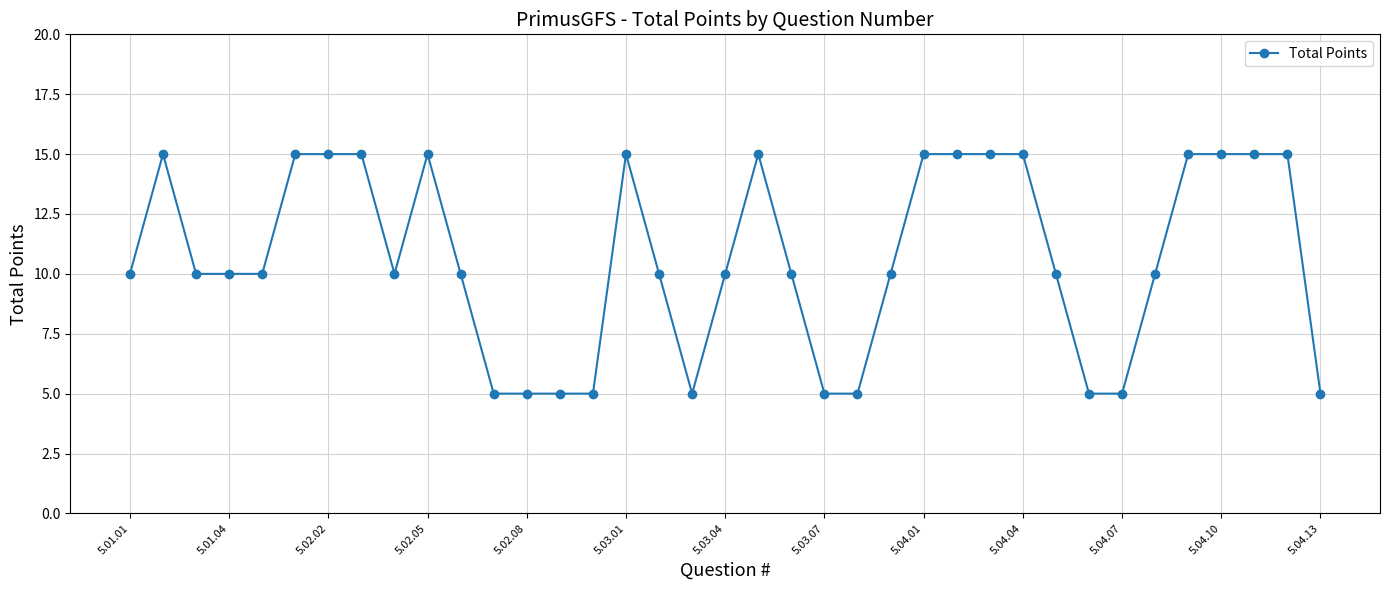

What is the maximum value shown in the chart?

15